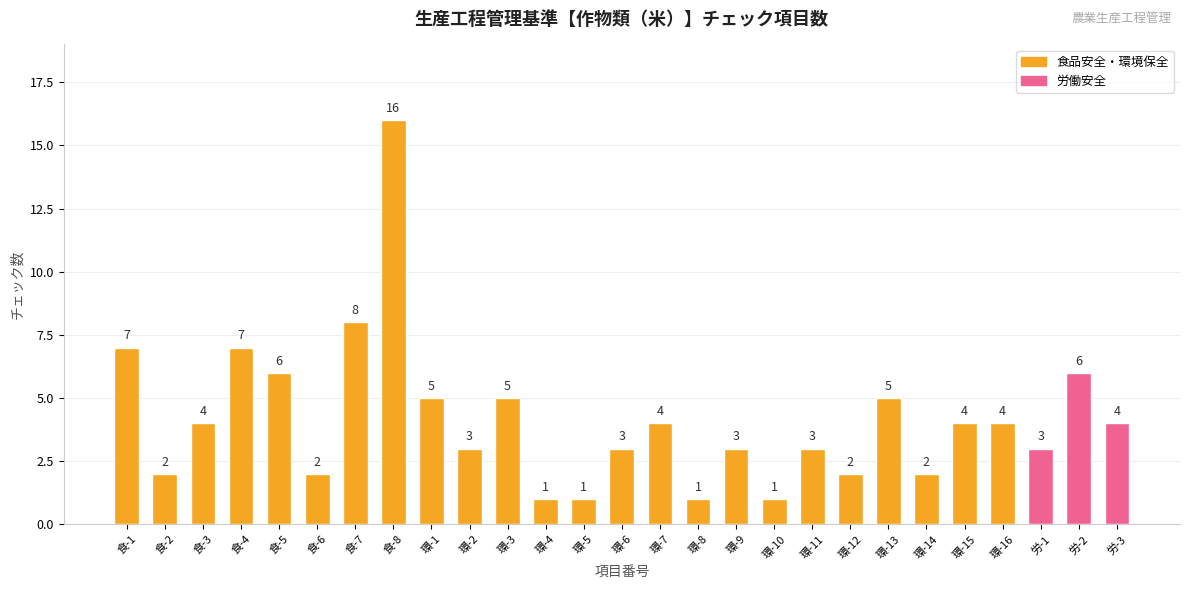

Are the bars grouped side by side (vs. stacked)?

No